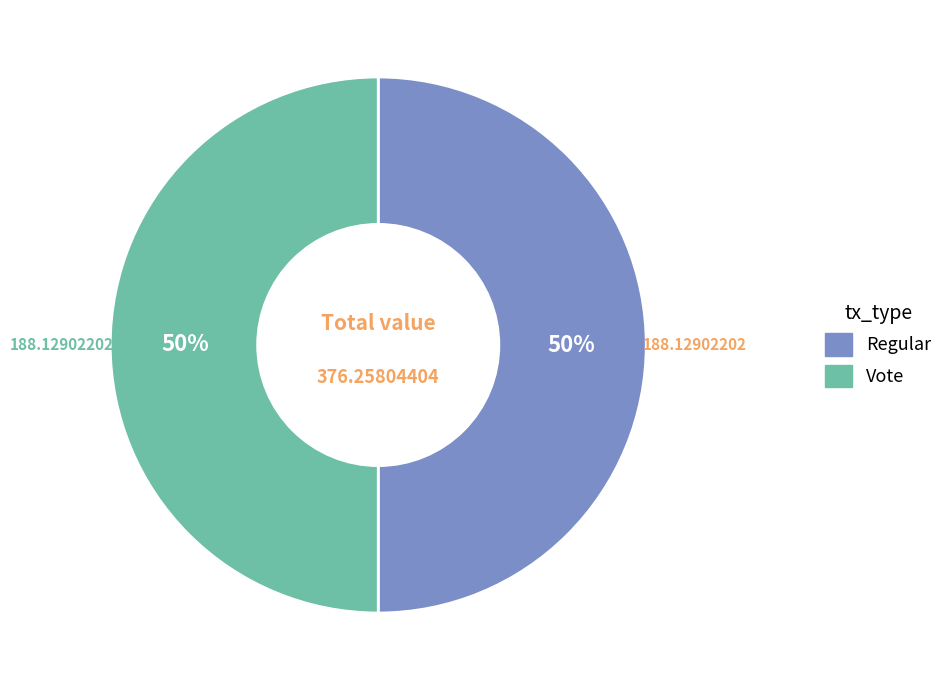

How many slices are in this pie chart?

2